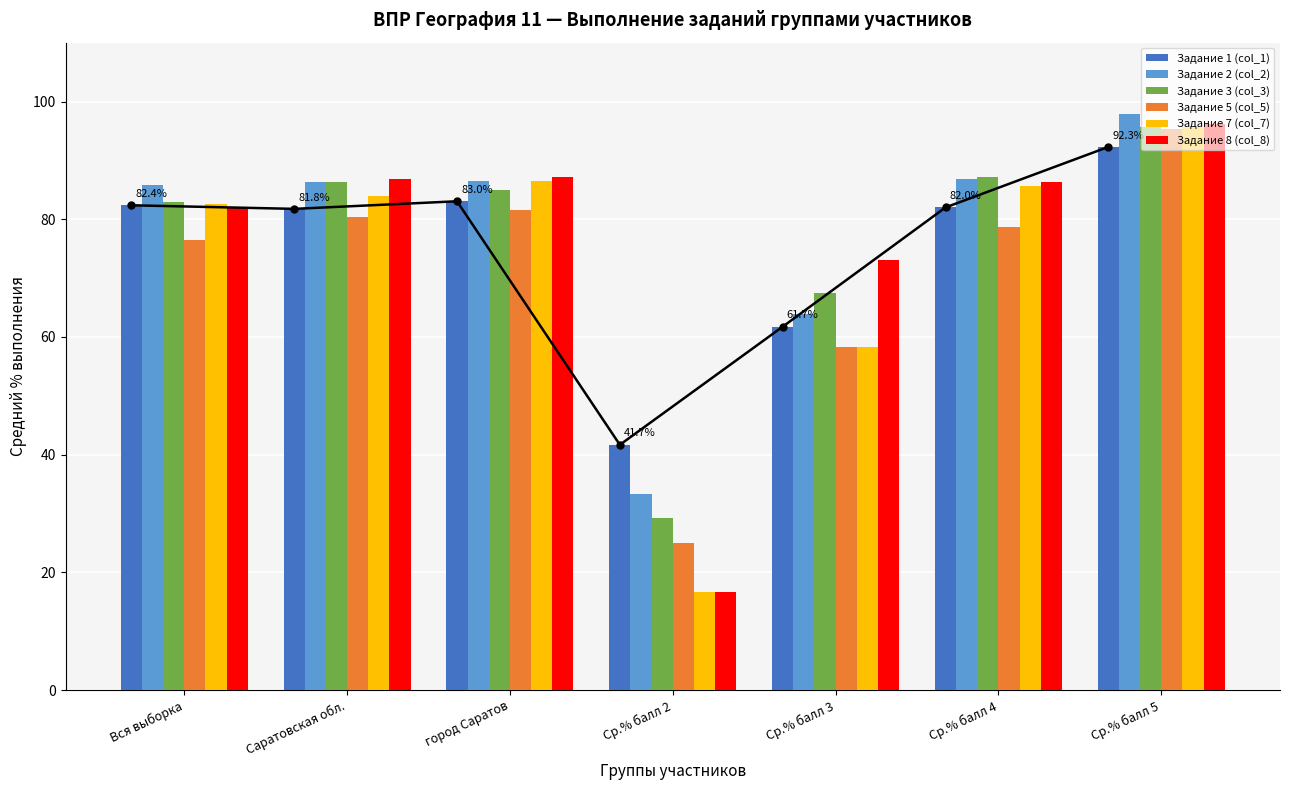

What is the difference between the highest and lowest values at Ср.% балл 3?

14.8